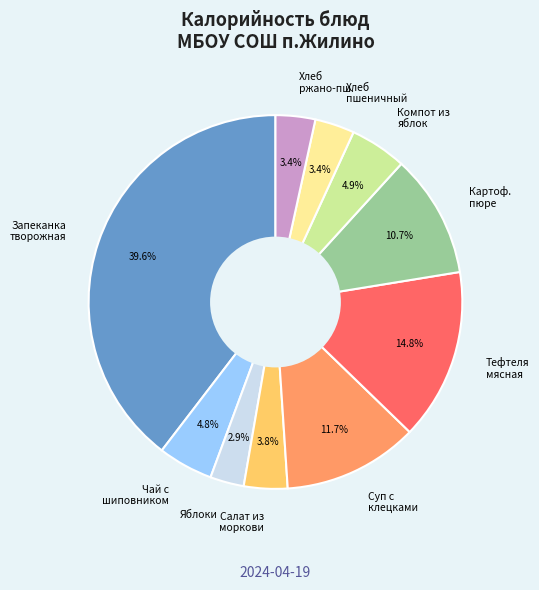

Does Чай с шиповником account for over 50% of the chart?

No